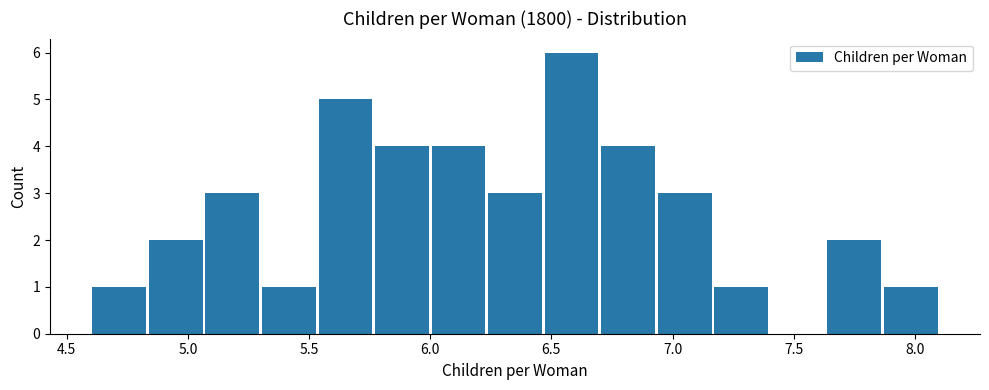

Reading left to right, transcribe this chart: for each bar, give the range it covers on the x-axis and its height. Neither the bar edges nor the heights are printed on the chart, so give them approximately, as read against the axes.

4.60 to 4.85: 1
4.85 to 5.05: 2
5.05 to 5.30: 3
5.30 to 5.55: 1
5.55 to 5.75: 5
5.75 to 6.00: 4
6.00 to 6.25: 4
6.25 to 6.45: 3
6.45 to 6.70: 6
6.70 to 6.95: 4
6.95 to 7.15: 3
7.15 to 7.40: 1
7.40 to 7.65: 0
7.65 to 7.85: 2
7.85 to 8.10: 1